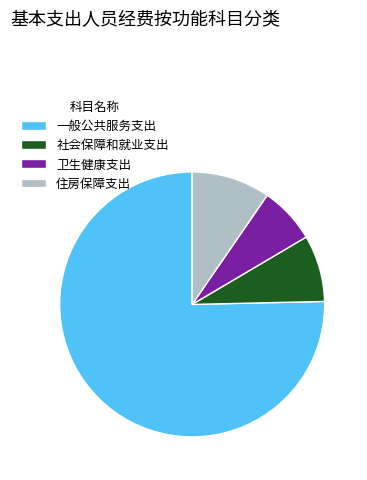

Which category has the smallest portion of the pie?

卫生健康支出